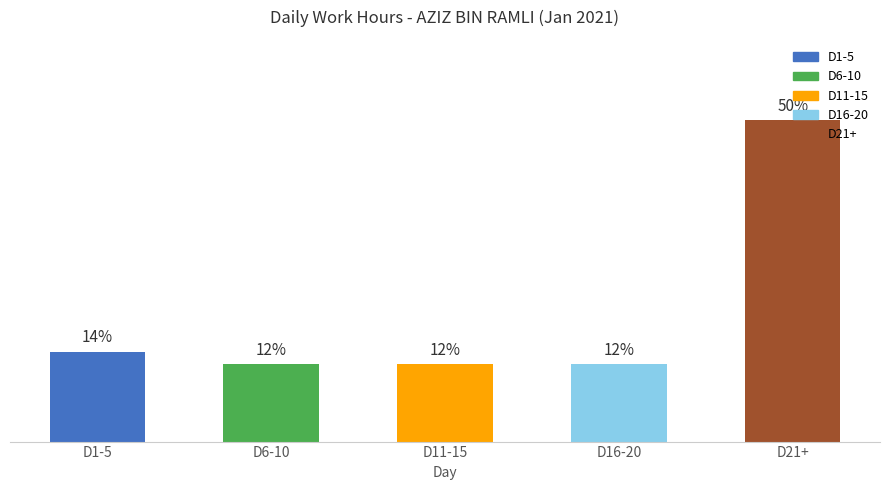

At which label is the value closest to 31?

D1-5